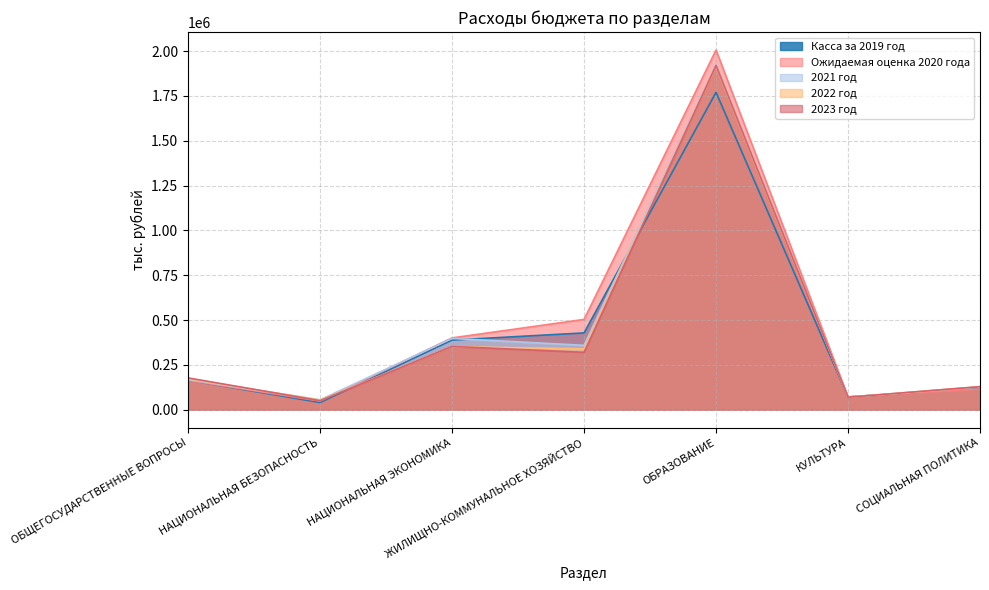

What value does the Касса за 2019 год series have at КУЛЬТУРА?

71011.7